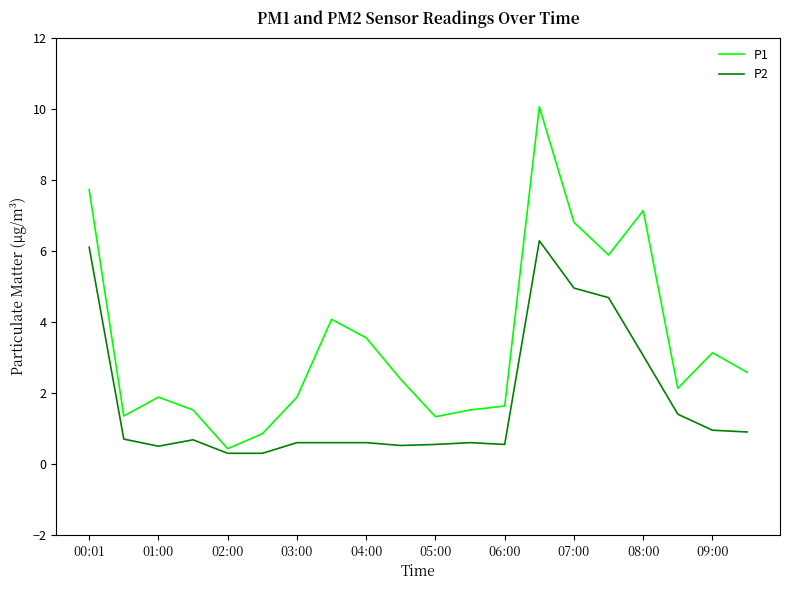

Which series has the largest total across all categories?

P1